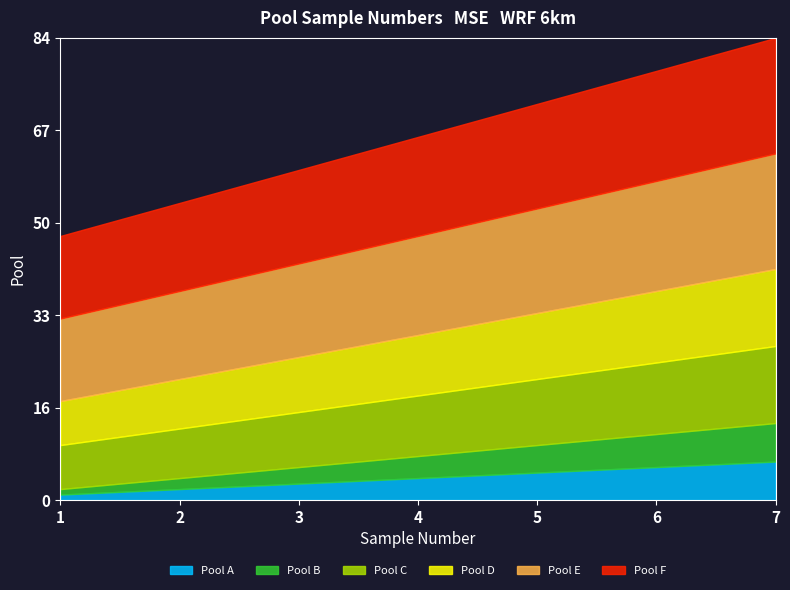

At which category is the sum across all series the highest?

7